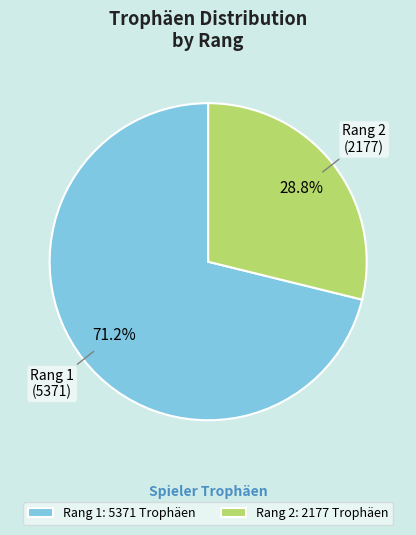

What is the smallest slice in the pie chart?

Rang 2: 2177 Trophäen